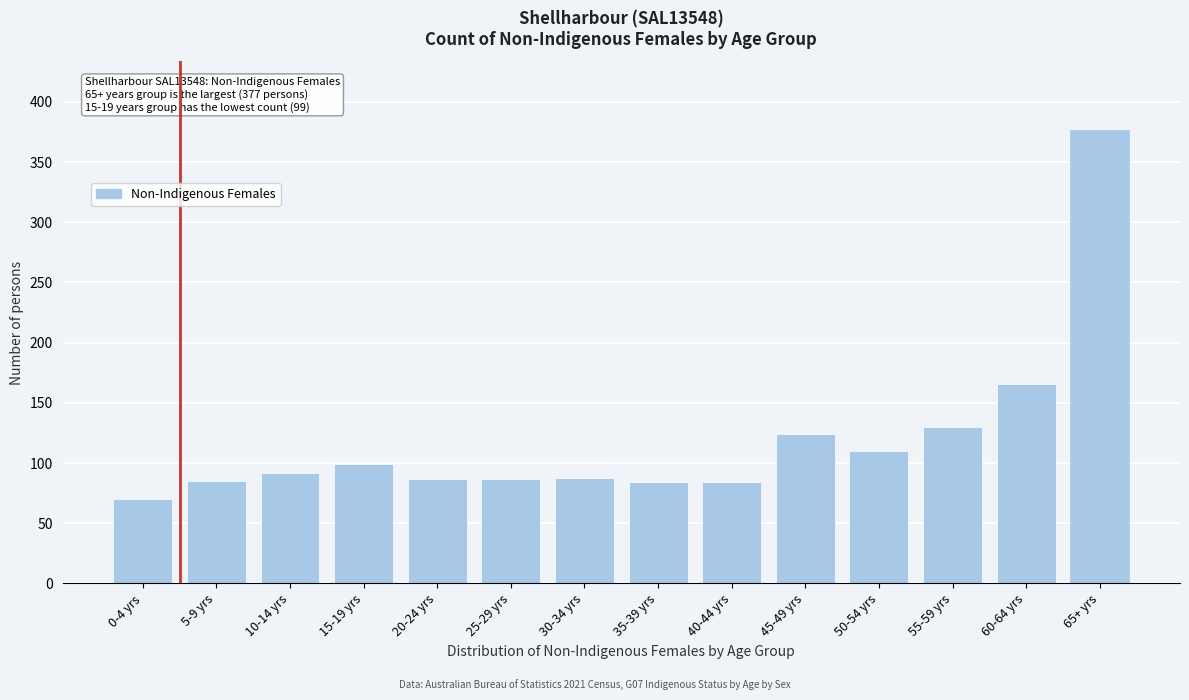

At which category does the chart reach its peak across all series?

65+ yrs